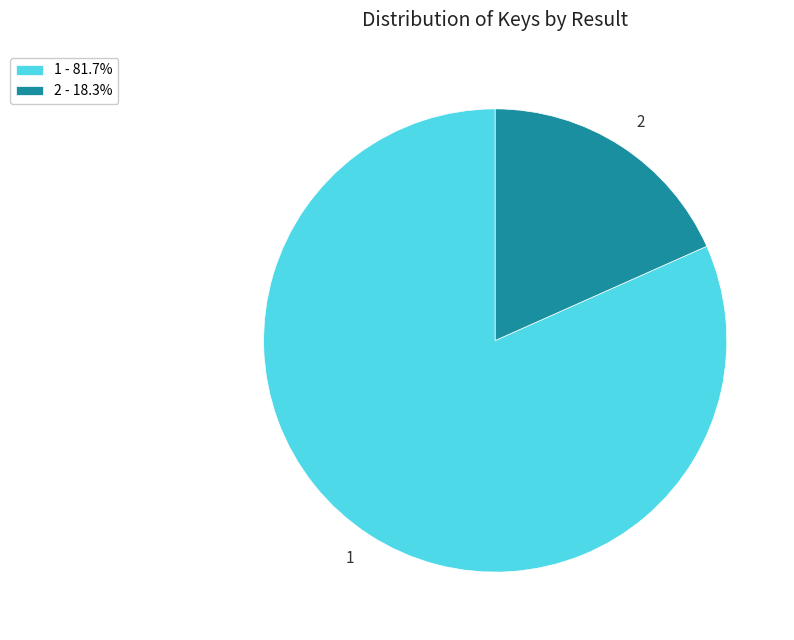

Does any single category account for the majority?

Yes